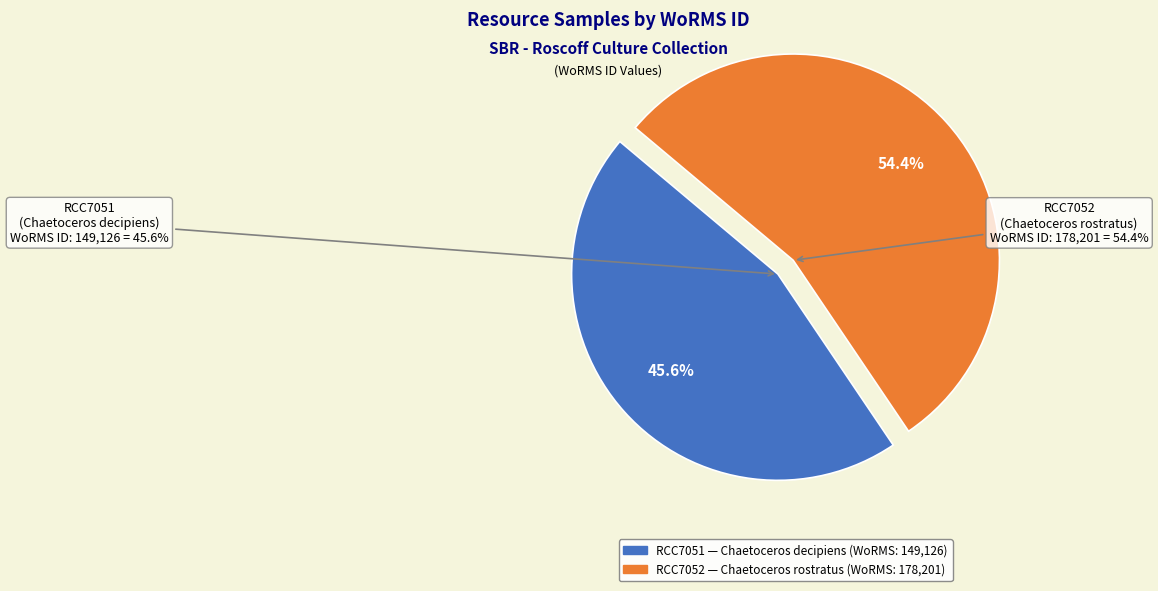

What percentage is the RCC7052
Chaetoceros rostratus slice, to the nearest percent?

54%